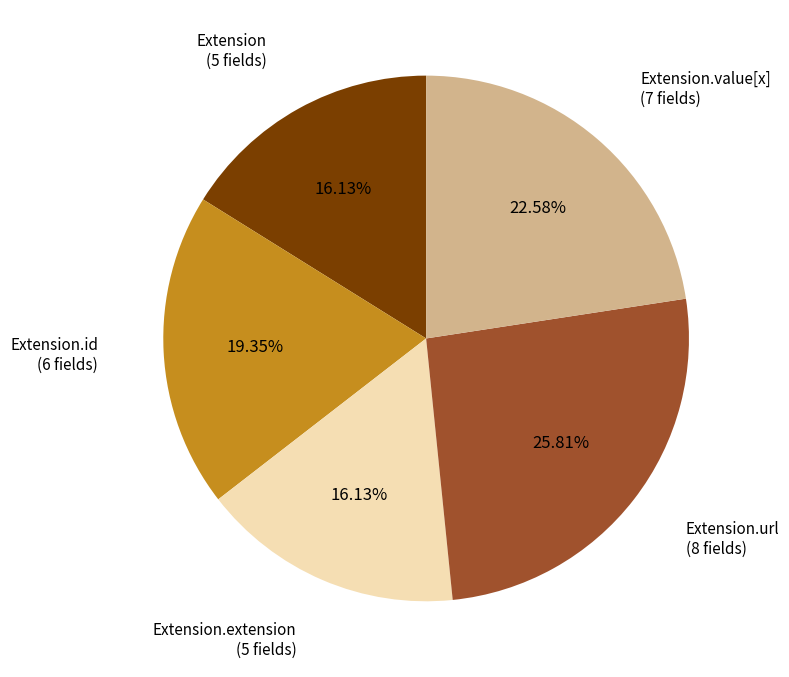

How many slices are in this pie chart?

5